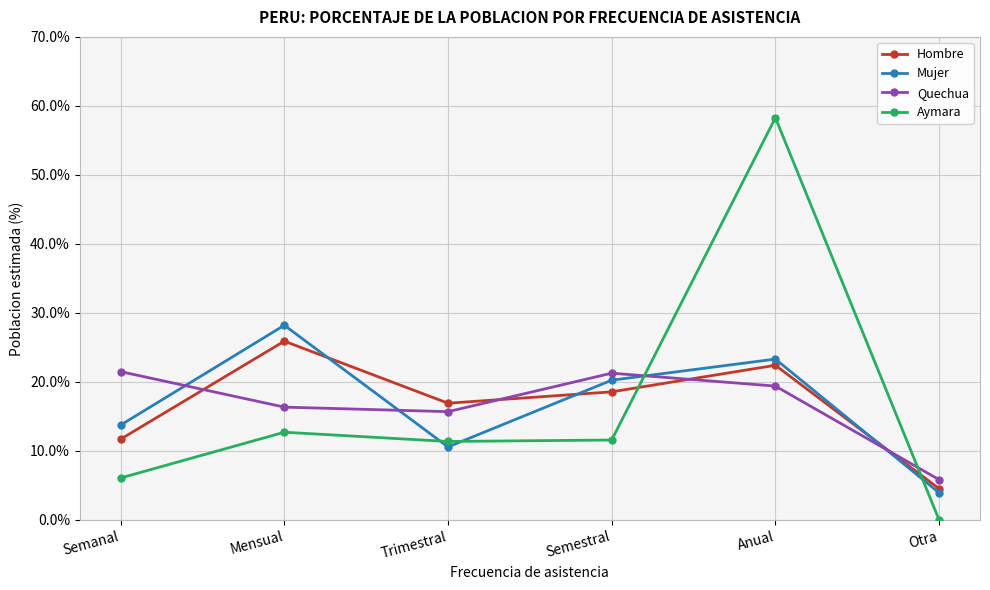

What position from the right is Semestral?

3